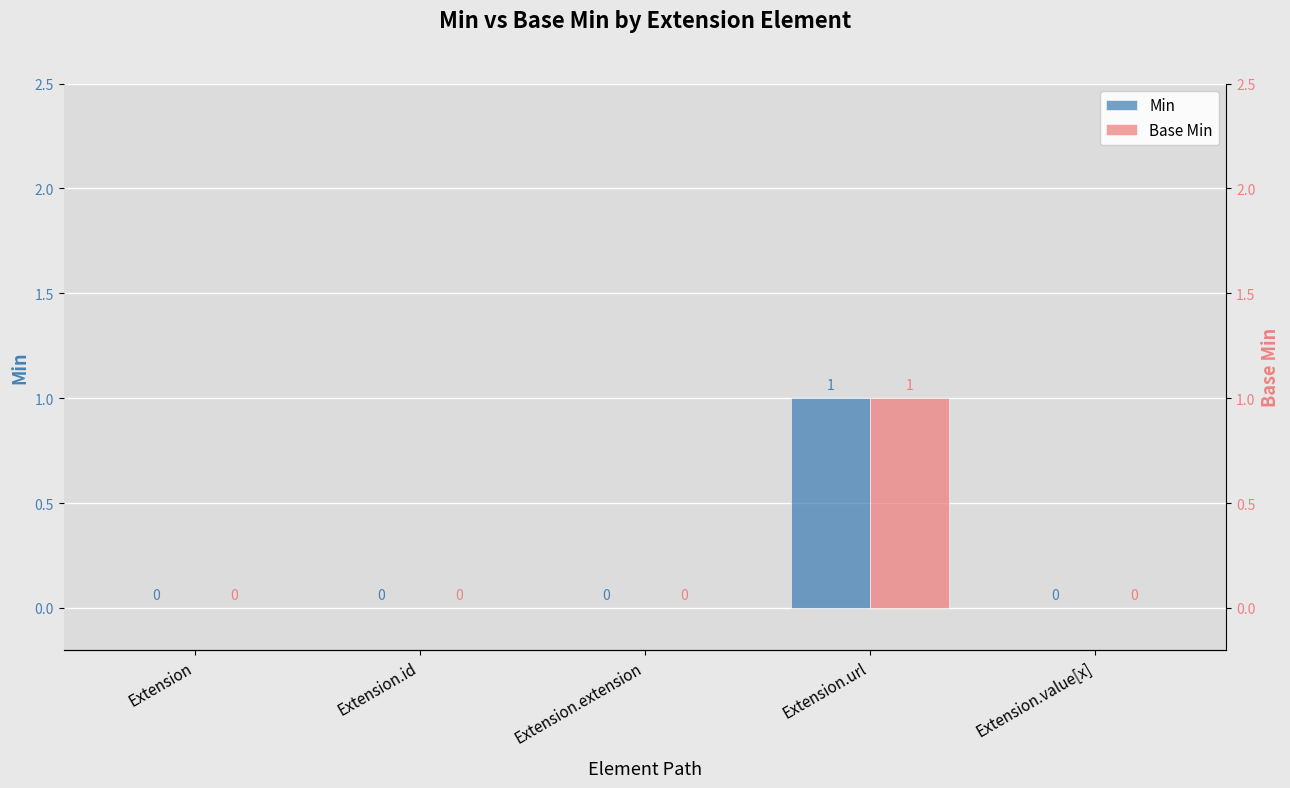

Is the value of Min at Extension.id greater than the value of Base Min at Extension?

No